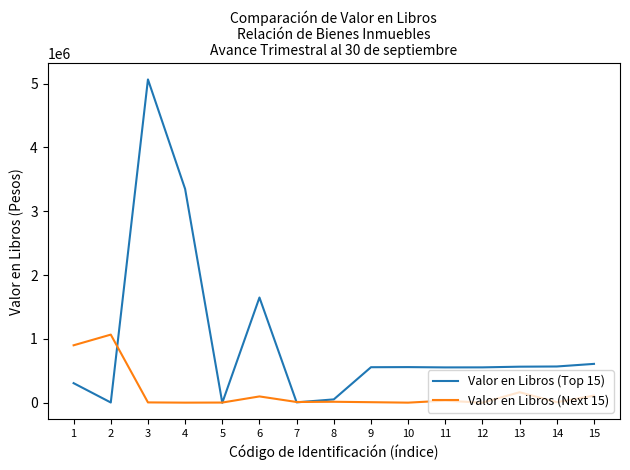

At which label does Valor en Libros (Top 15) reach its peak?

3